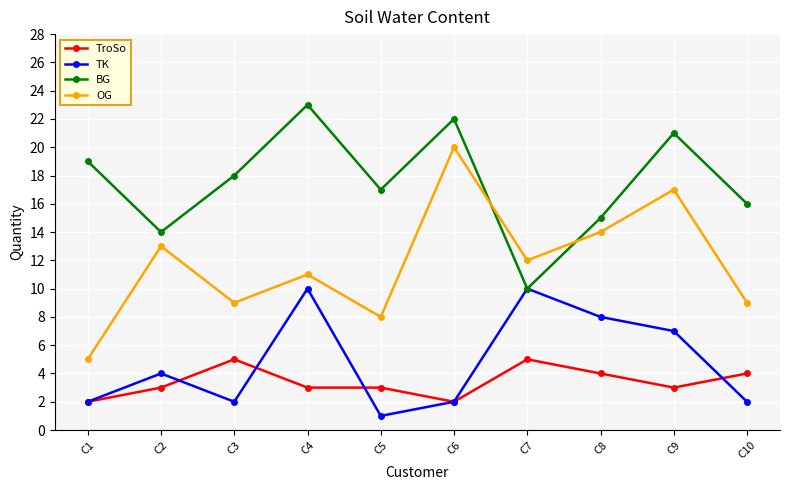

Where is OG nearest to the value 12?

C7